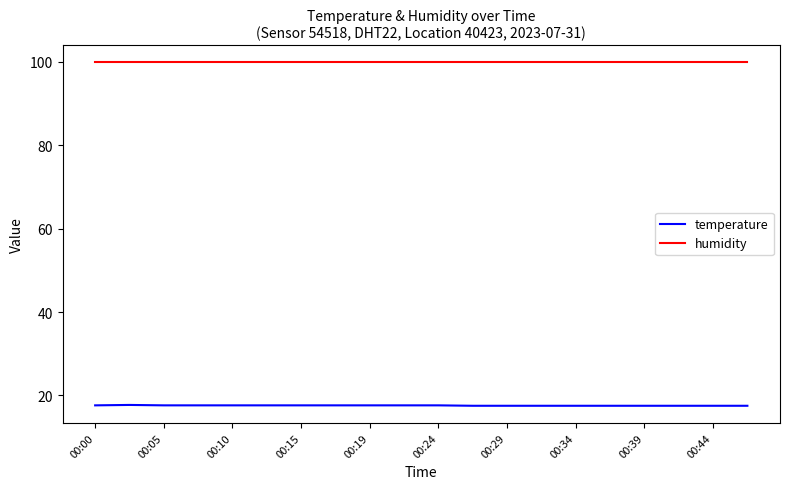

What is the difference between the maximum and minimum values in the temperature series?

0.2